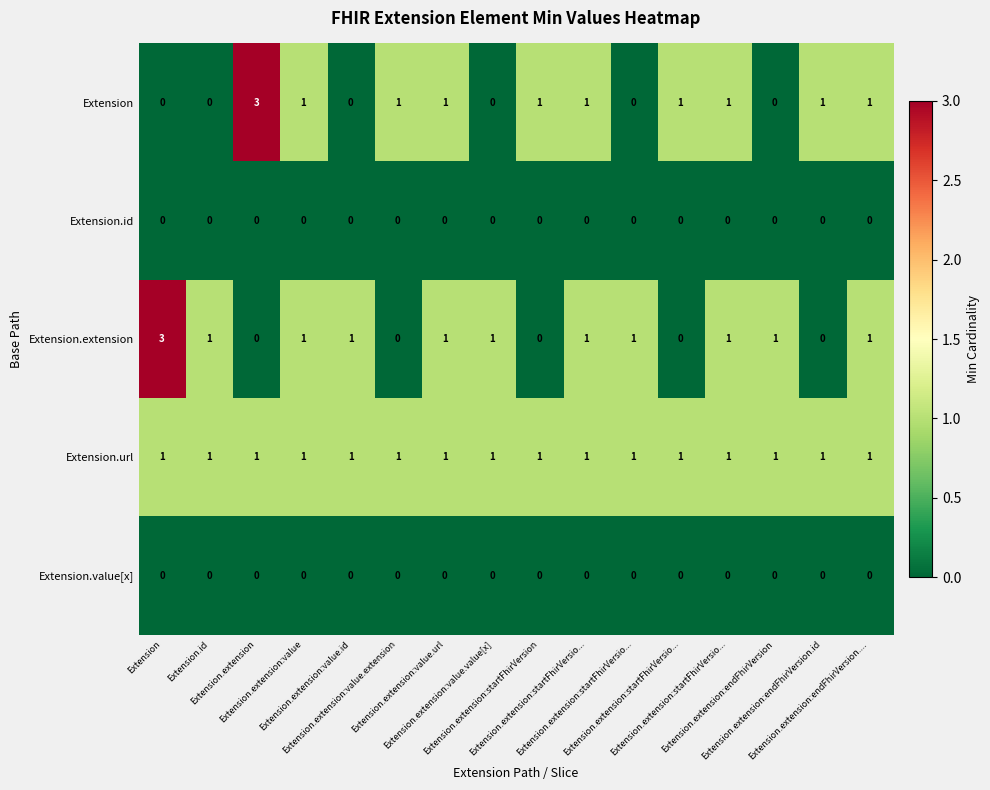

How many distinct data groups are displayed?

5